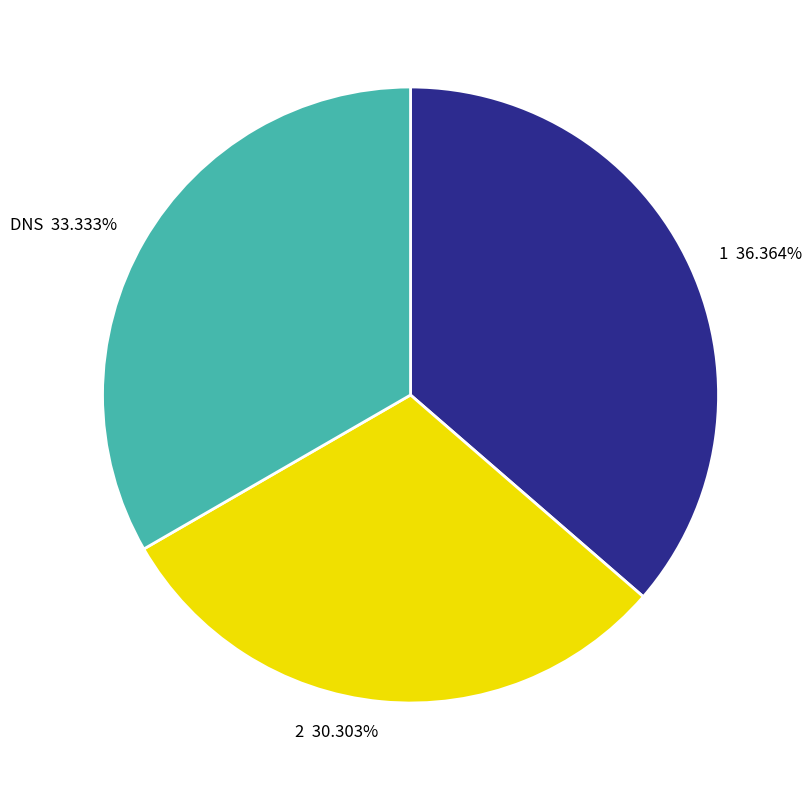

Is it true that DNS is 33% of the pie?

True